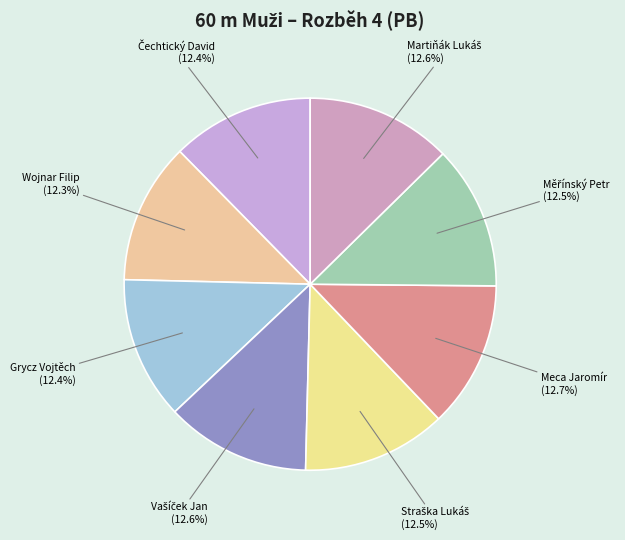

Count the number of slices in the pie.

8